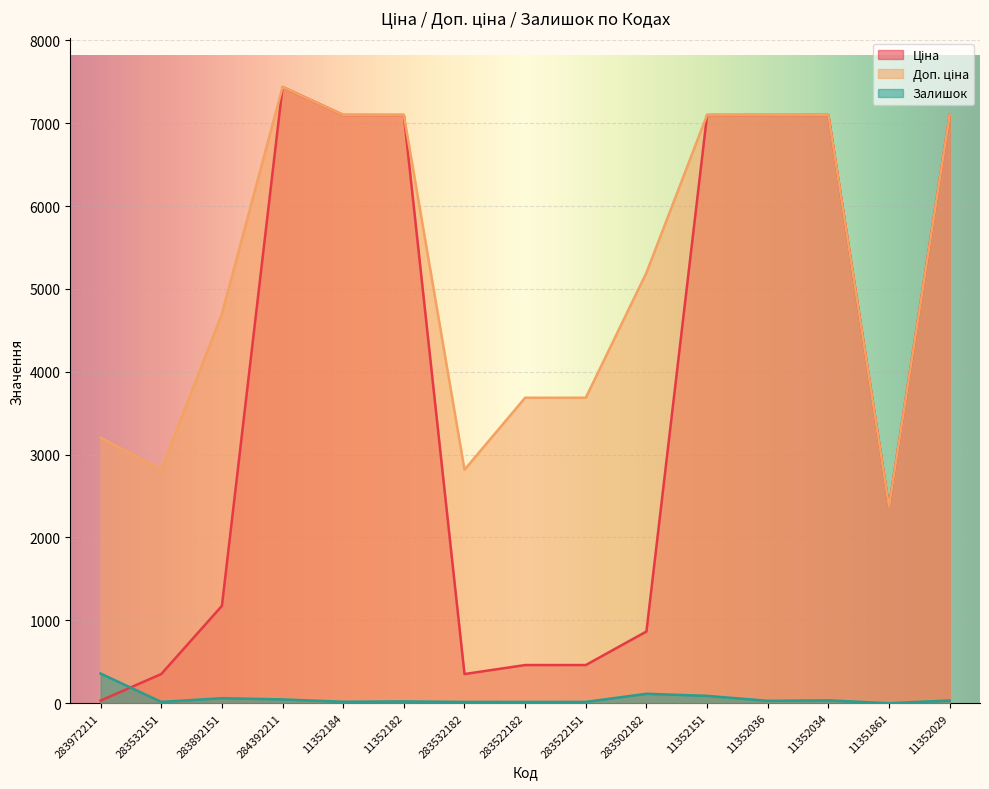

How many categories are shown in the chart?

15